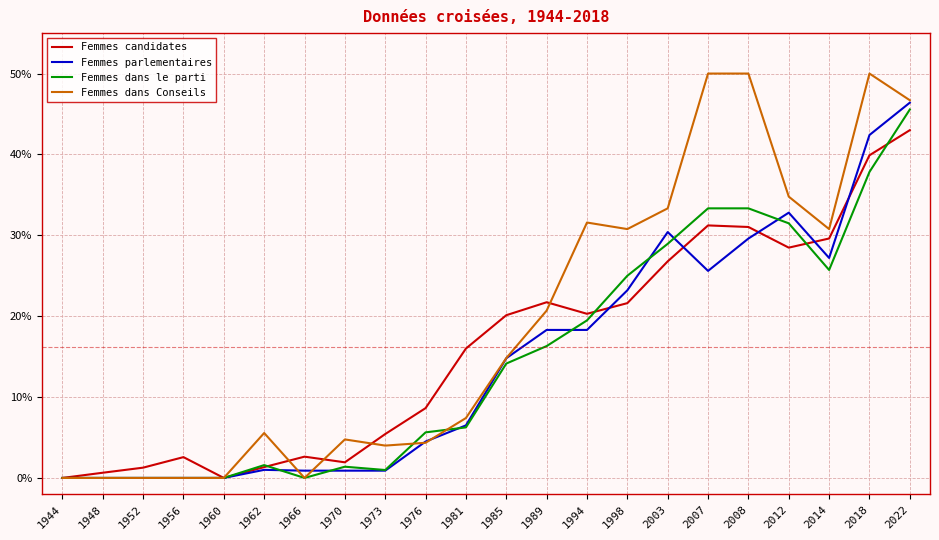

List the series in order of their peak value, highest first.

Femmes dans Conseils, Femmes parlementaires, Femmes dans le parti, Femmes candidates